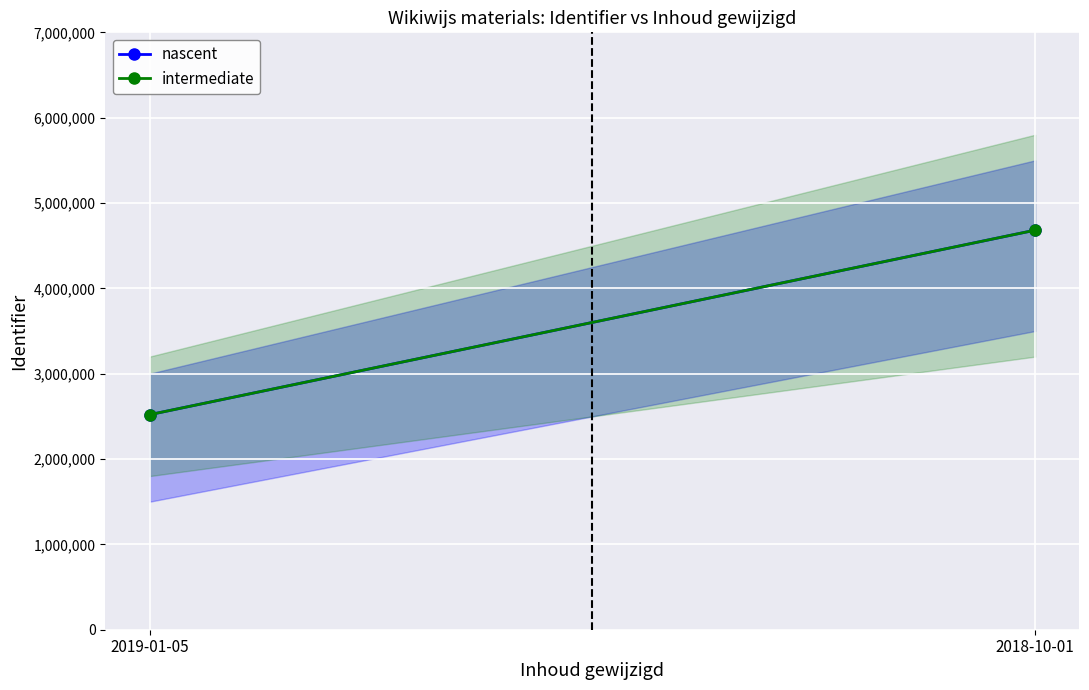

Which has a higher value, 2019-01-05 or 2018-10-01?

2018-10-01